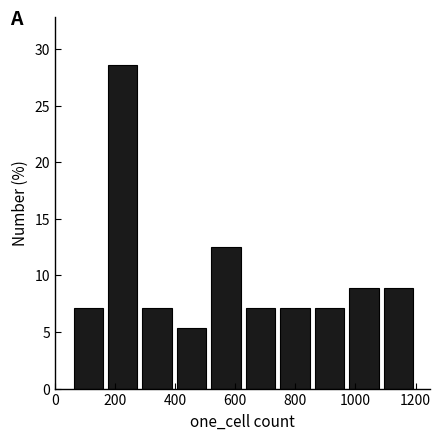

Reading left to right, list every bar in this chart as the range it spans on the x-axis followed by its height. Neither the bar edges nor the heights are printed on the chart, so give them approximately, as read against the axes.

60 to 160: 7.0
160 to 280: 28.5
280 to 400: 7.0
400 to 520: 5.5
520 to 620: 12.5
620 to 740: 7.0
740 to 860: 7.0
860 to 980: 7.0
980 to 1080: 9.0
1080 to 1200: 9.0